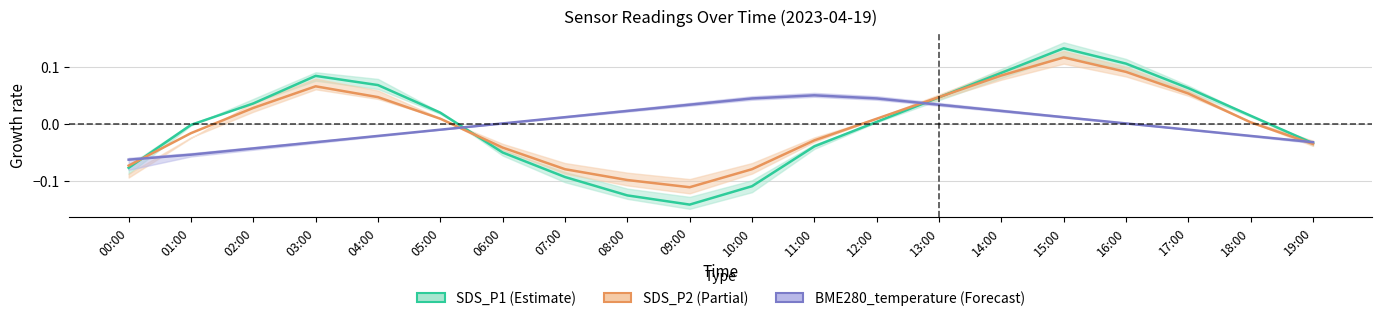

What is the highest value of the SDS_P2 series?

0.1